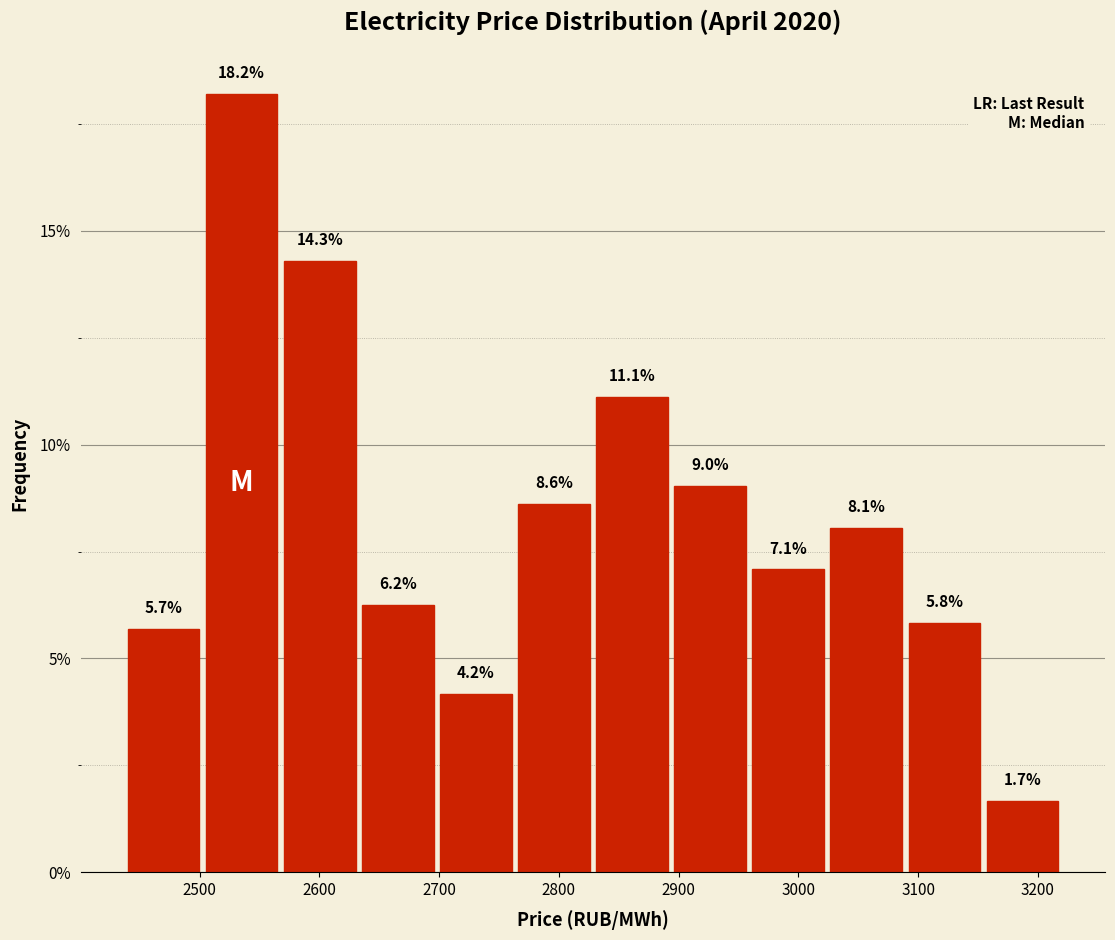

Reading left to right, transcribe this chart: for each bar, give the range it covers on the x-axis and its height. The bar edges are not printed on the chart, so give them approximately, as read against the axis.

2440 to 2500: 5.7
2500 to 2570: 18.2
2570 to 2630: 14.3
2630 to 2700: 6.2
2700 to 2760: 4.2
2760 to 2830: 8.6
2830 to 2890: 11.1
2890 to 2960: 9.0
2960 to 3020: 7.1
3020 to 3090: 8.1
3090 to 3150: 5.8
3150 to 3220: 1.7